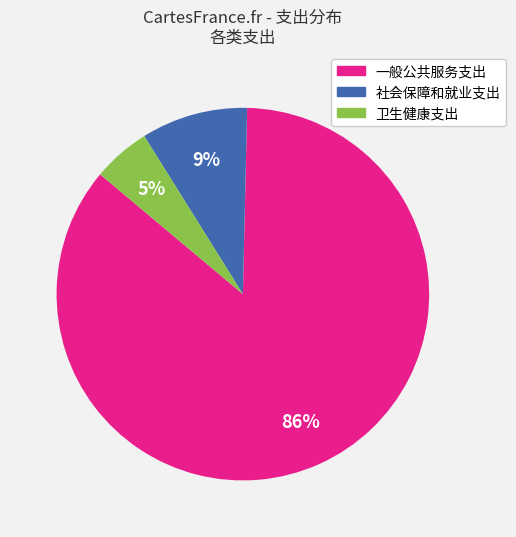

Which slice is the largest?

一般公共服务支出